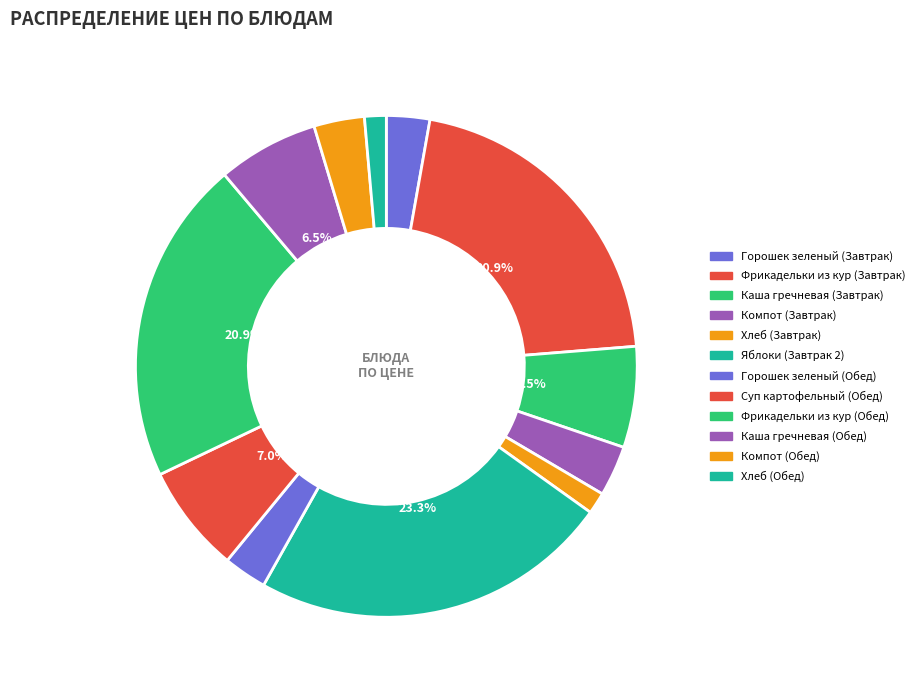

True or false: Фрикадельки из кур (Обед) accounts for 21% of the total.

True